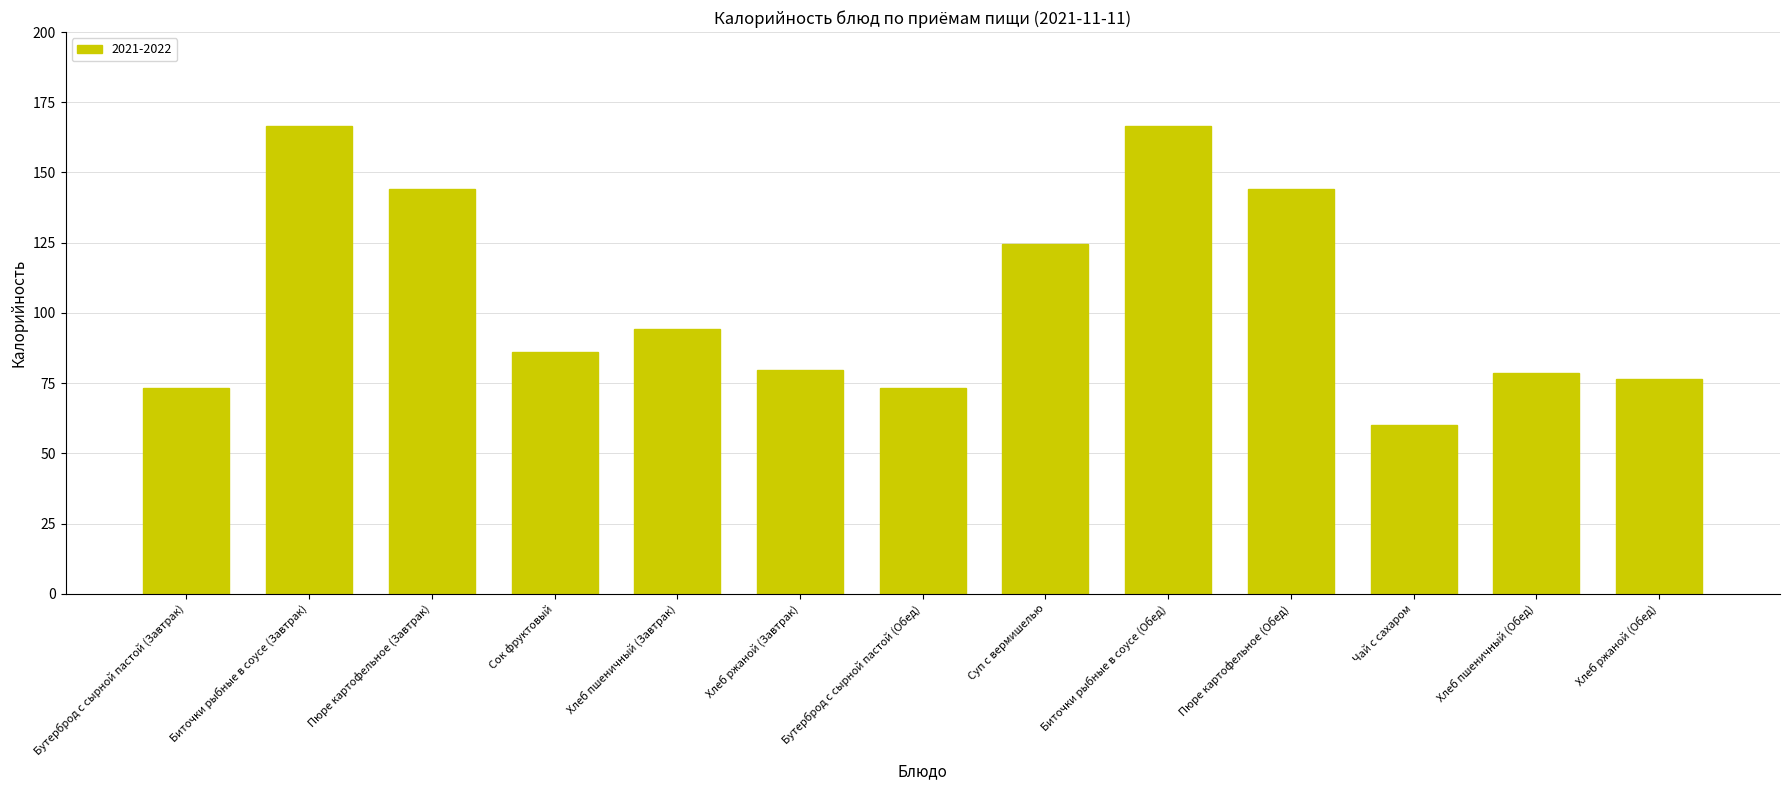

What is the minimum value shown in the chart?

60.0